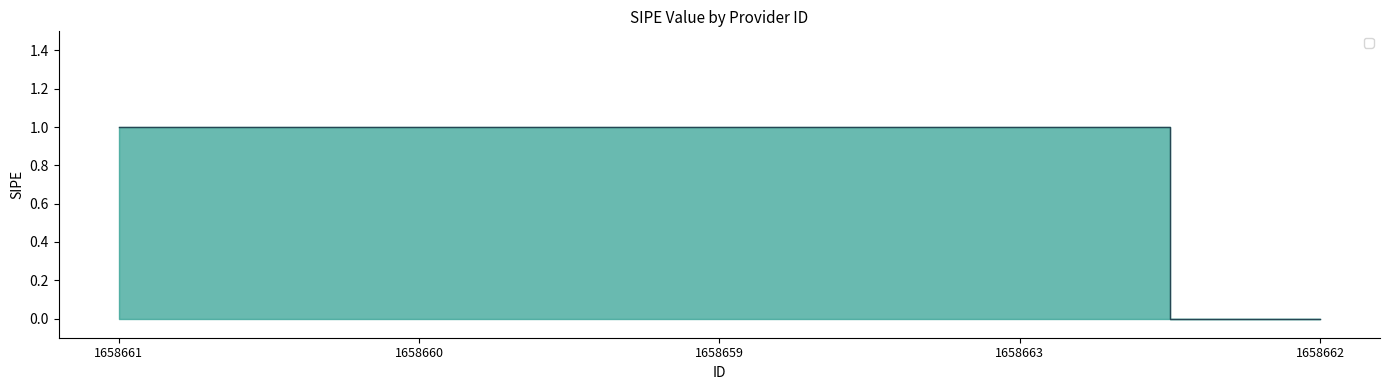

Which has a higher value, 1658663 or 1658662?

1658663